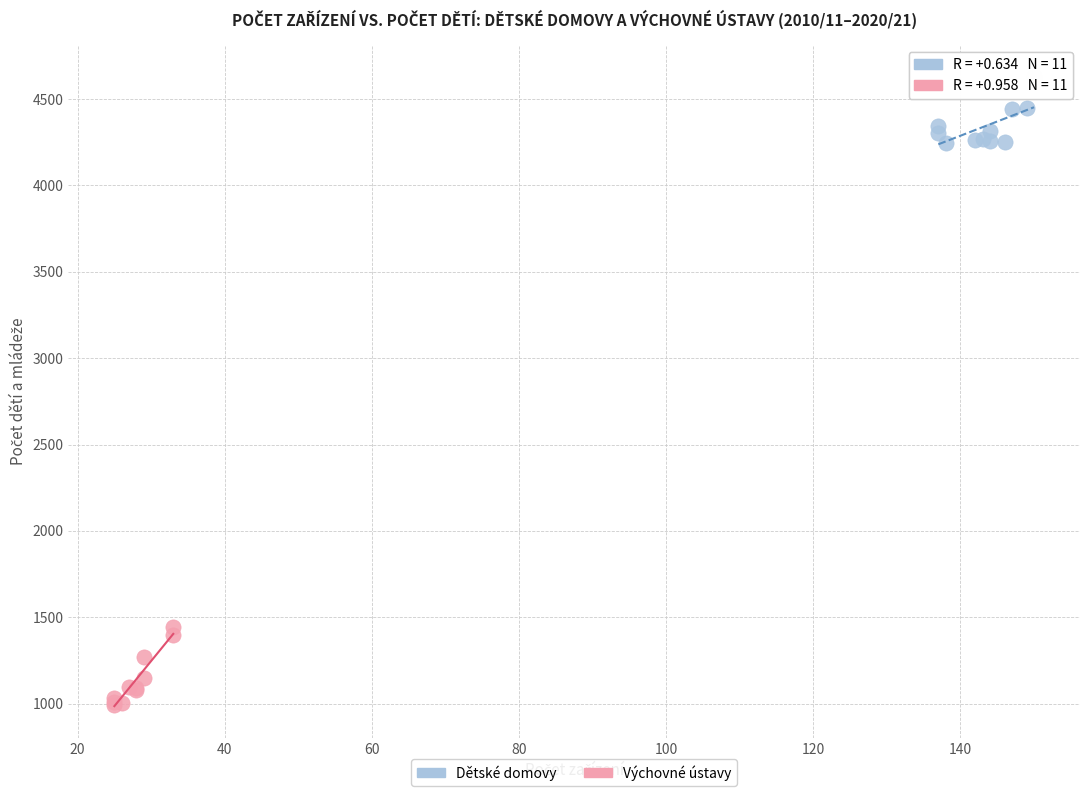

Which series reaches the maximum Y coordinate?

Dětské domovy